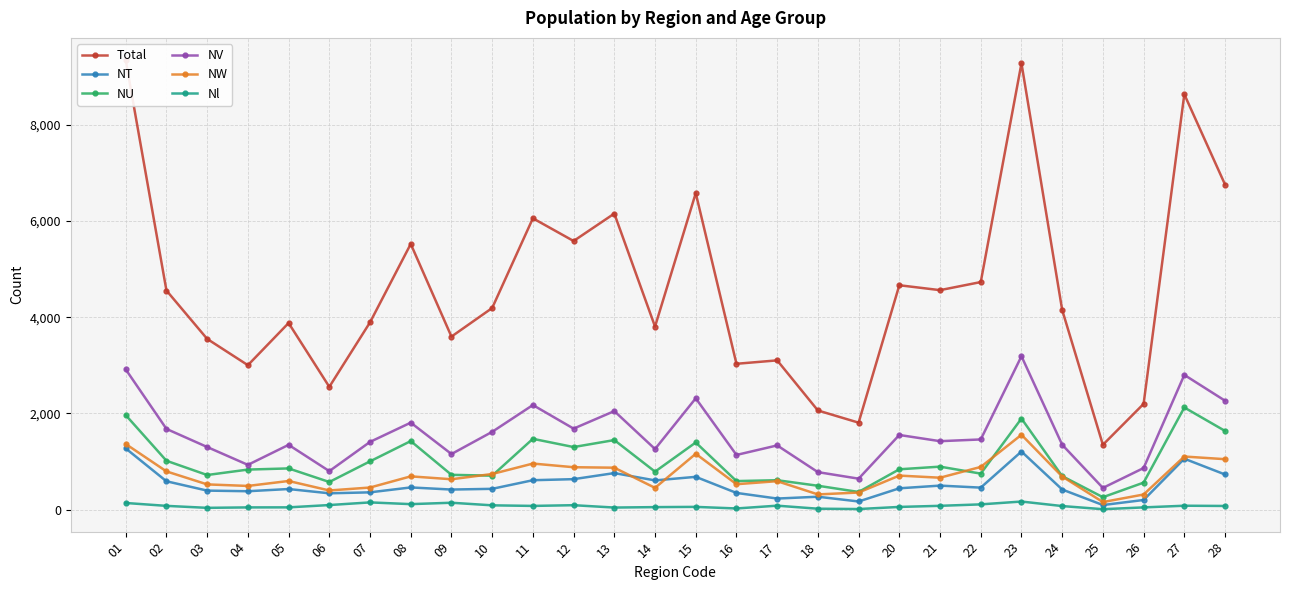

True or false: Nl has a value of 13 at 19.

True